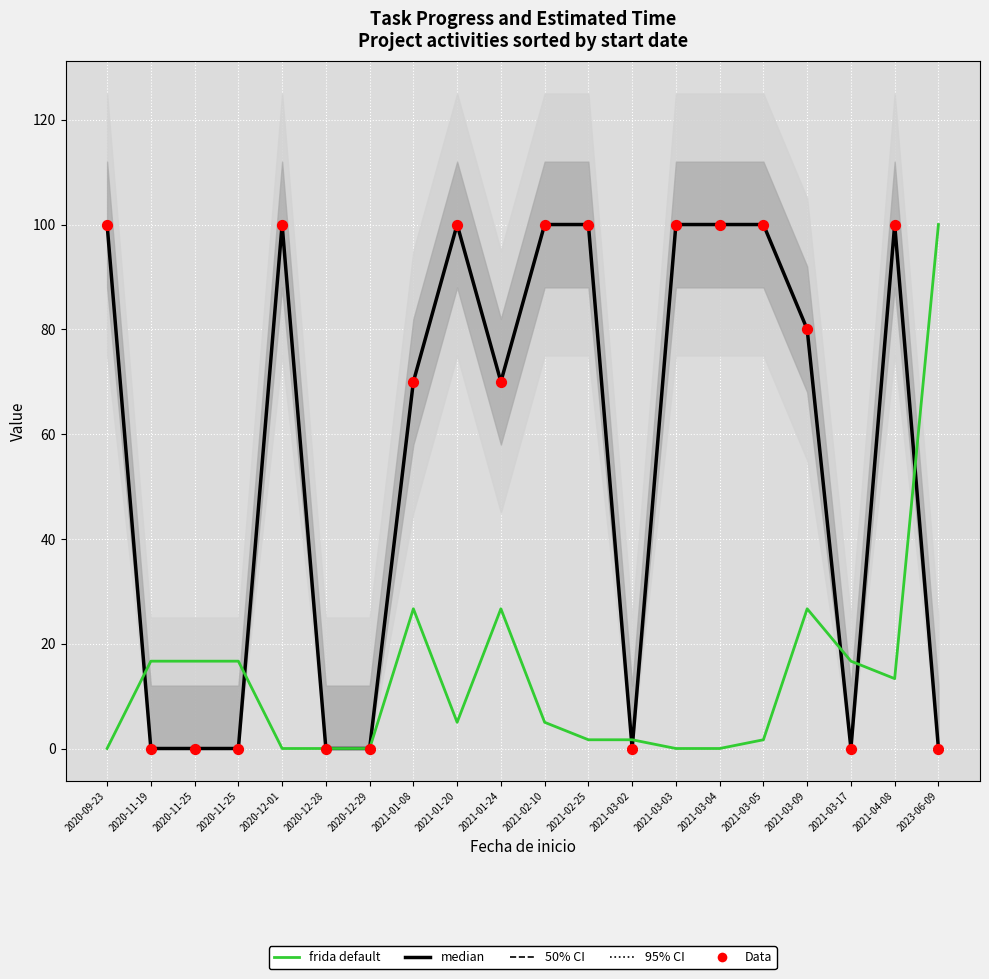

Which series has the widest spread of Y values?

median